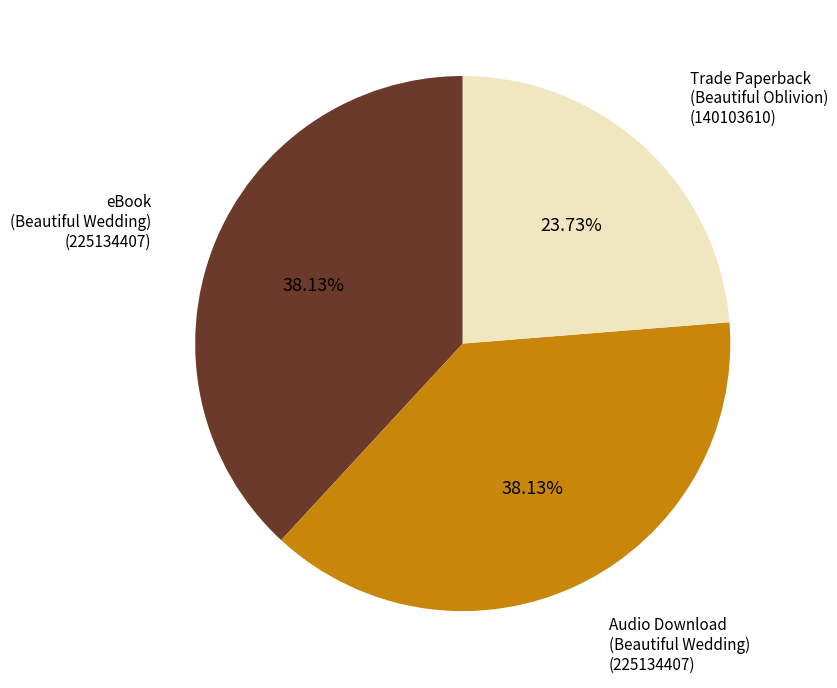

How many slices are in this pie chart?

3